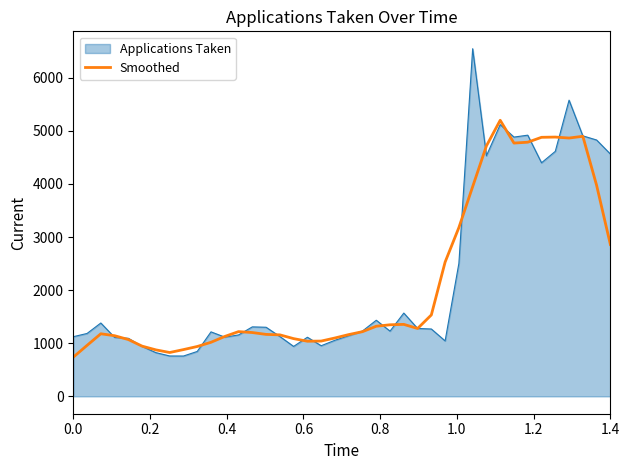

What is the maximum value shown in the chart?

6546.0